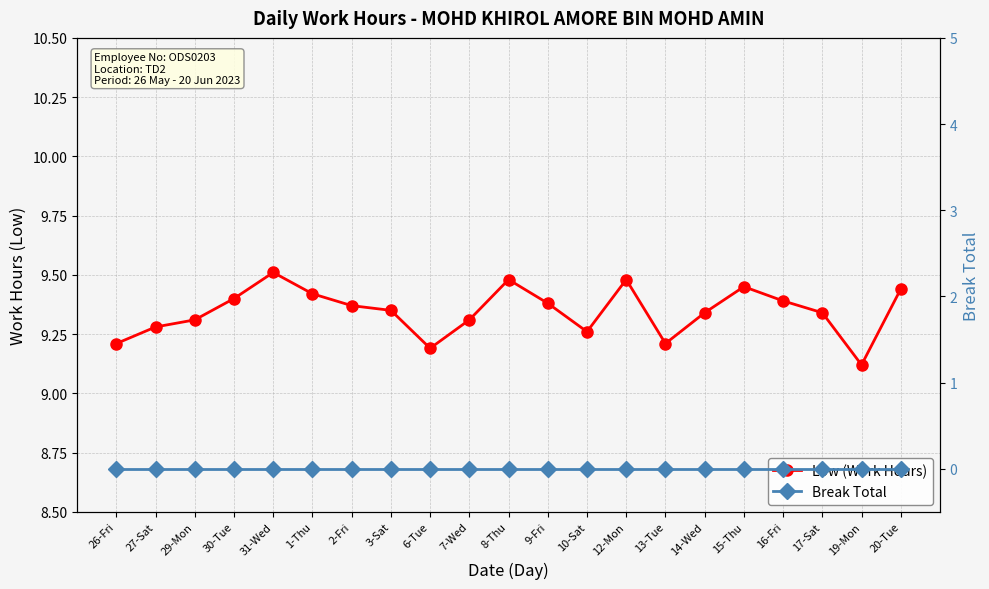

The Break Total series shows 0.0 at 19-Mon. True or false?

True